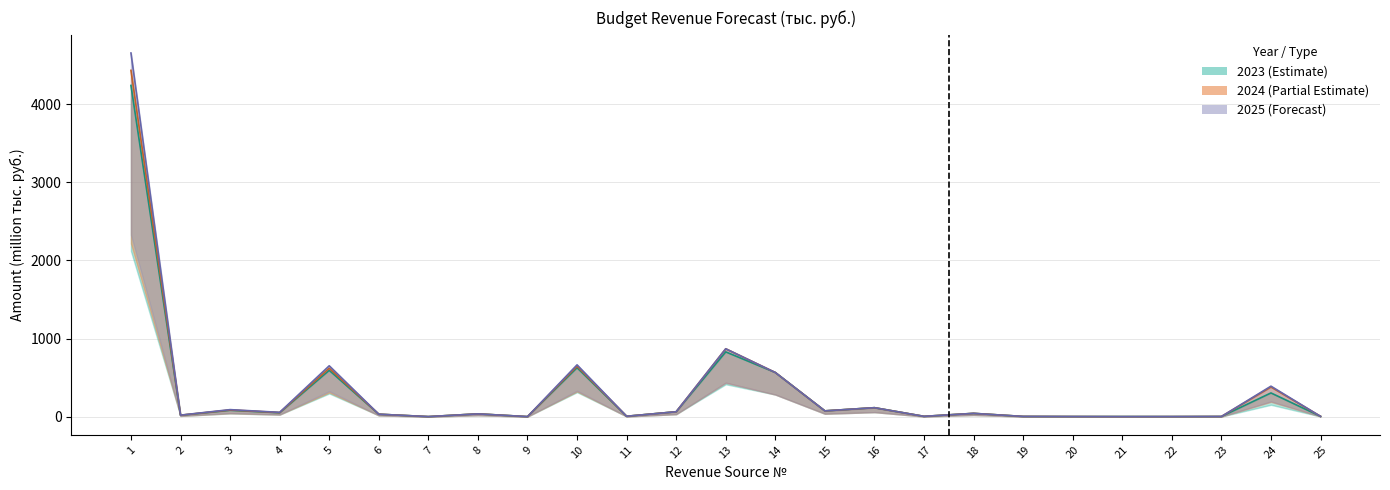

Which series has the largest total across all categories?

2025